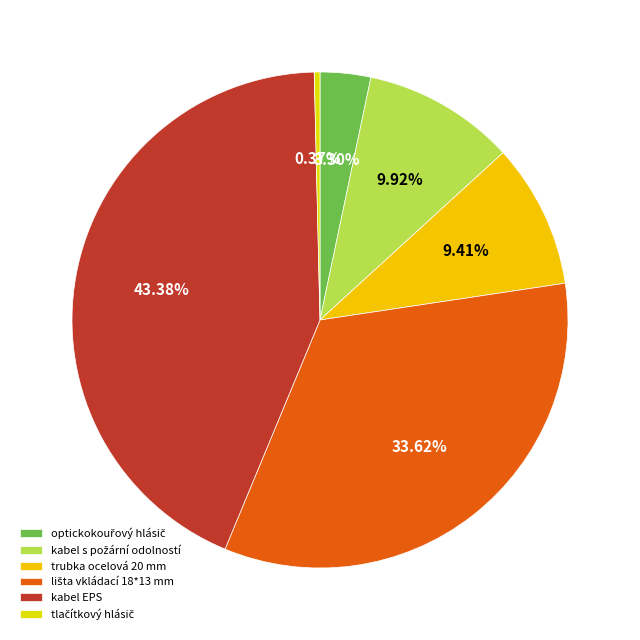

What is the largest slice in the pie chart?

kabel EPS